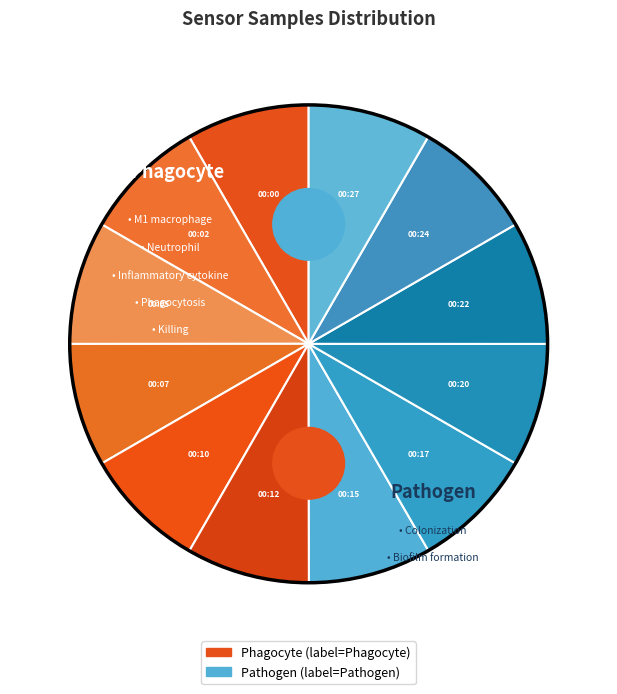

The 00:17 slice represents 8% of the pie. True or false?

True